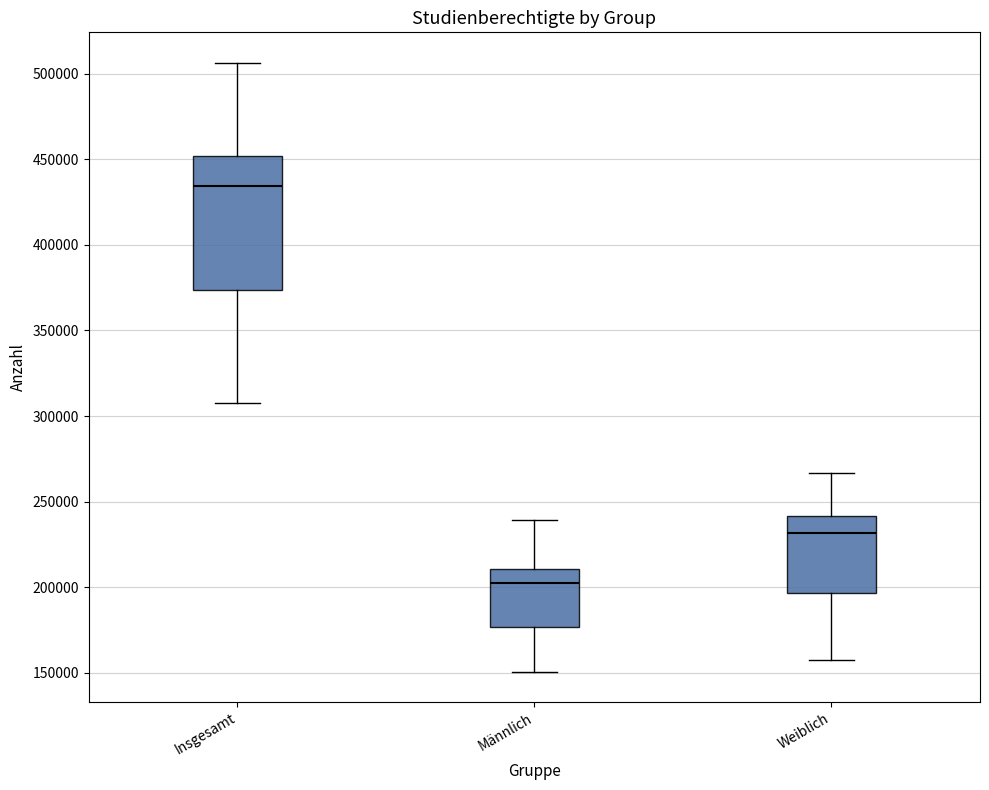

Reading left to right, transcribe this box plot: for each box, give where its median line is, the range the box spans, and where its two whiskers end, as read against the y-axis. The values are not printed on the chart, so give them approximately, as read against the axis.

Insgesamt: median 435000, box 375000 to 450000, whiskers 310000 to 505000
Männlich: median 205000, box 175000 to 210000, whiskers 150000 to 240000
Weiblich: median 230000, box 195000 to 240000, whiskers 155000 to 265000